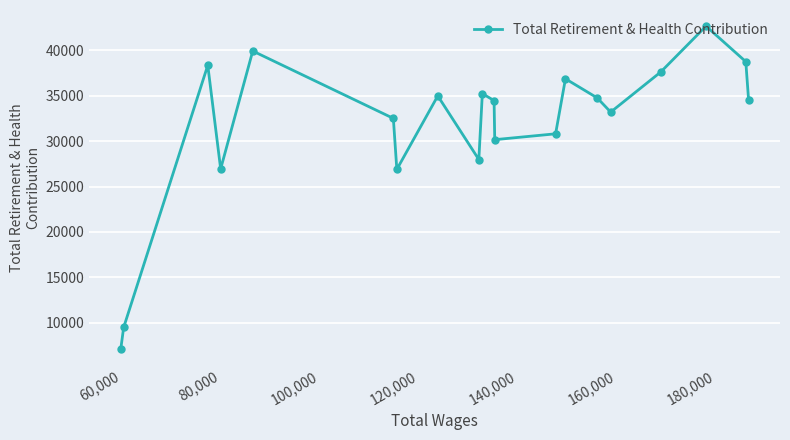

True or false: the data has more than 0 interior local peaks.

True